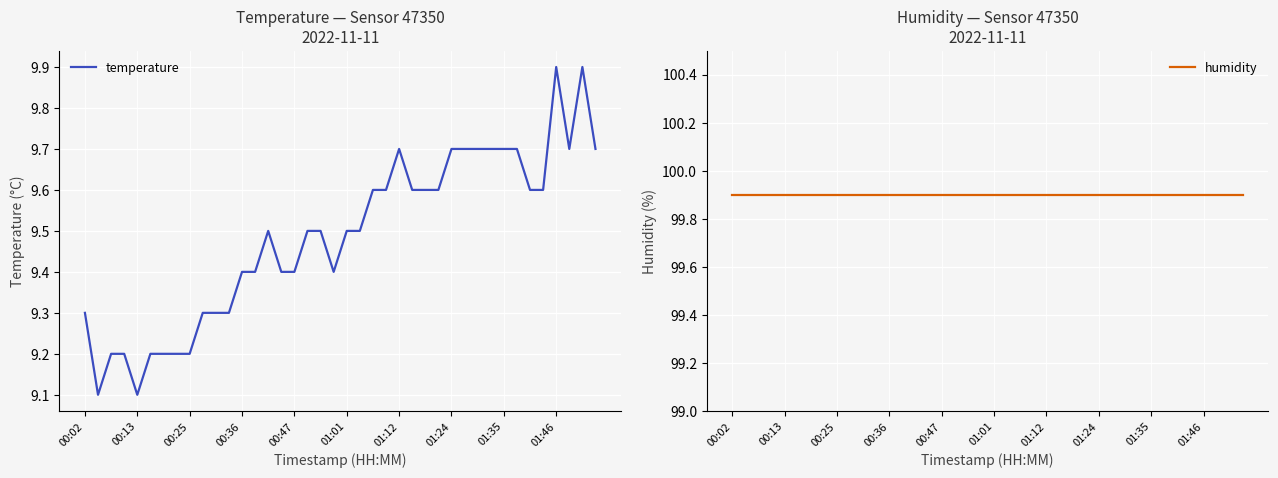

How many data points does each series have?

40